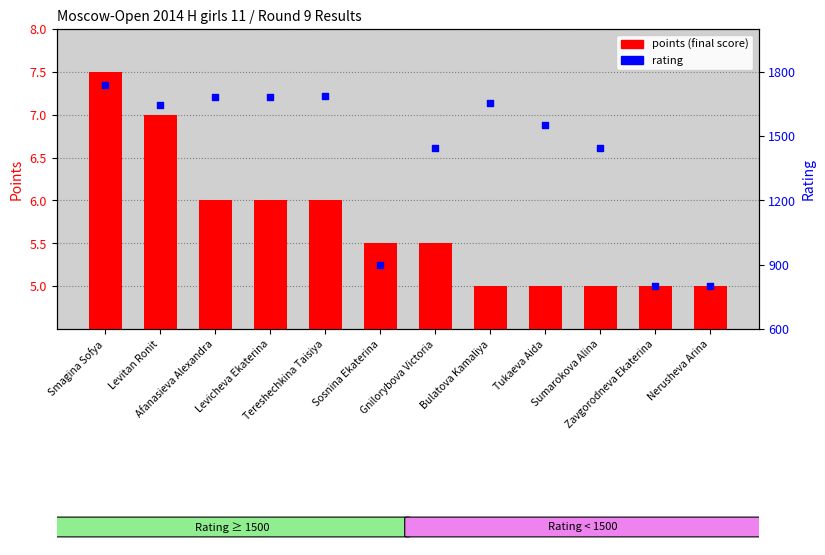

What is the total value across all series at Smagina Sofya?

1747.5